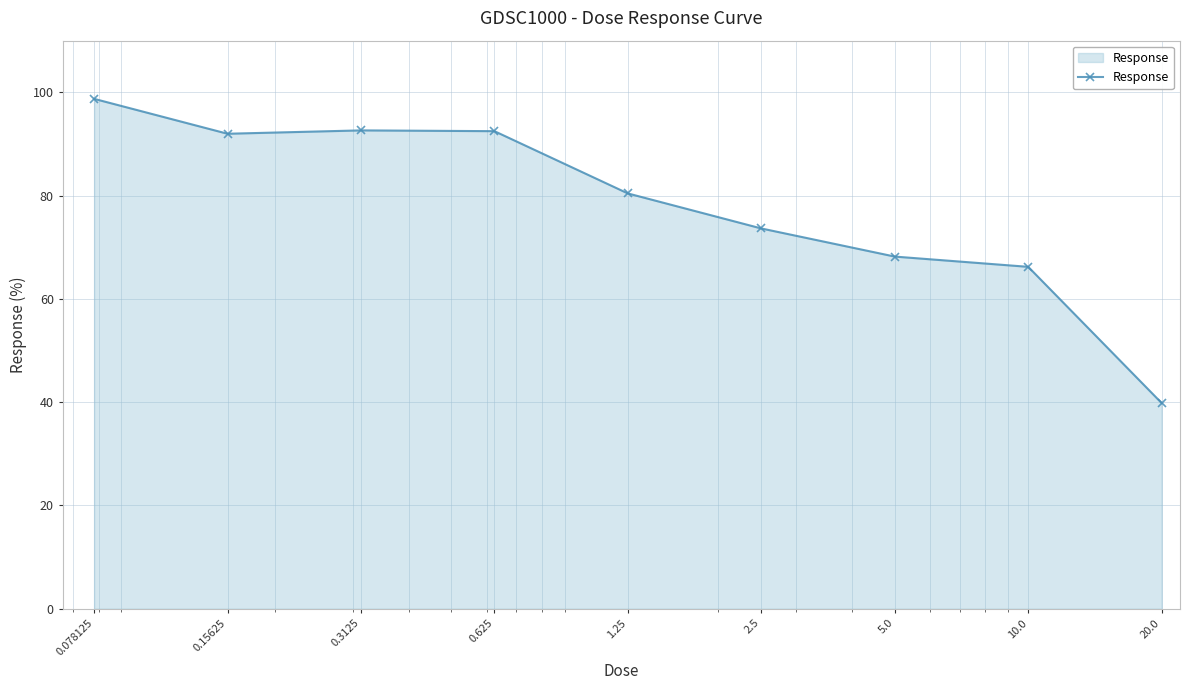

What is the value of the 3rd point from the left?

92.6